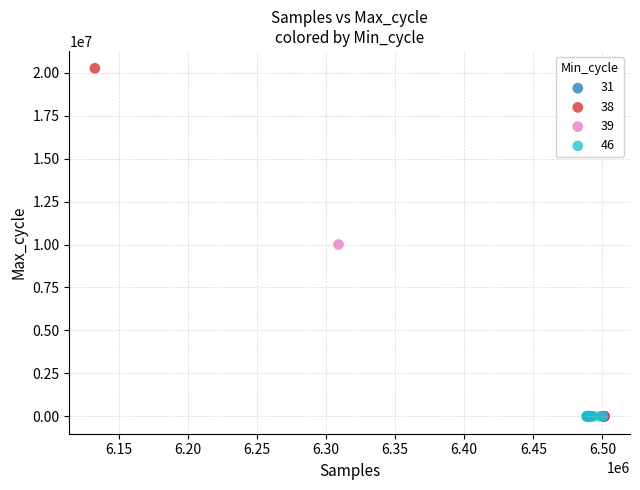

Which series has the widest spread of Y values?

38